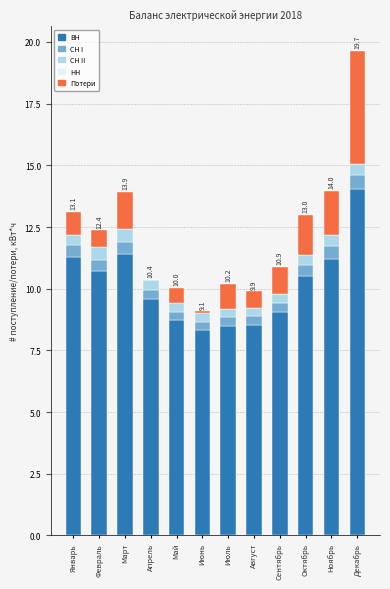

At which label does ВН first exceed 10?

Январь